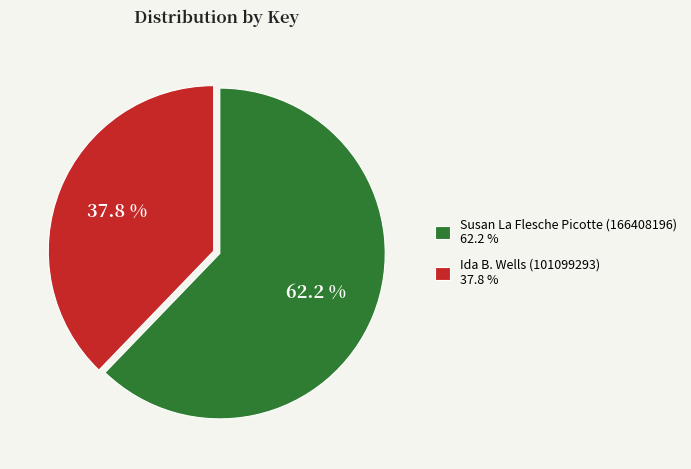

To the nearest percent, what percentage of the pie is Ida B. Wells (101099293)?

38%